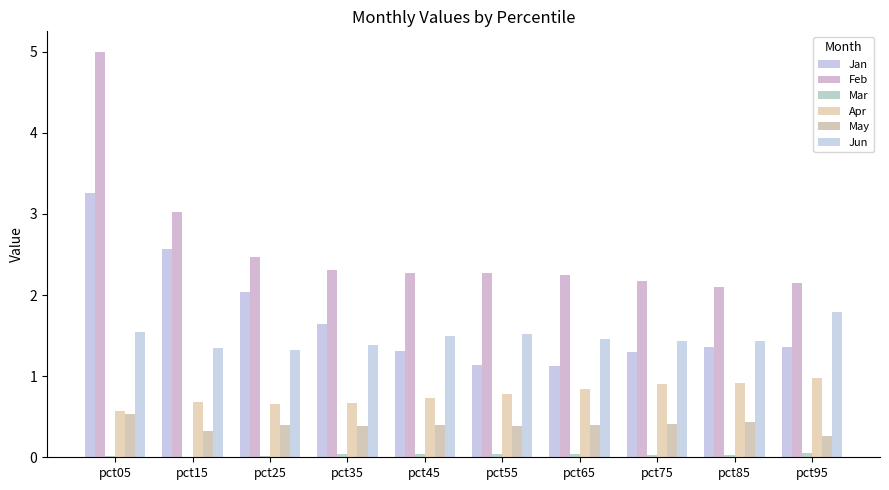

How many series are shown in this chart?

6